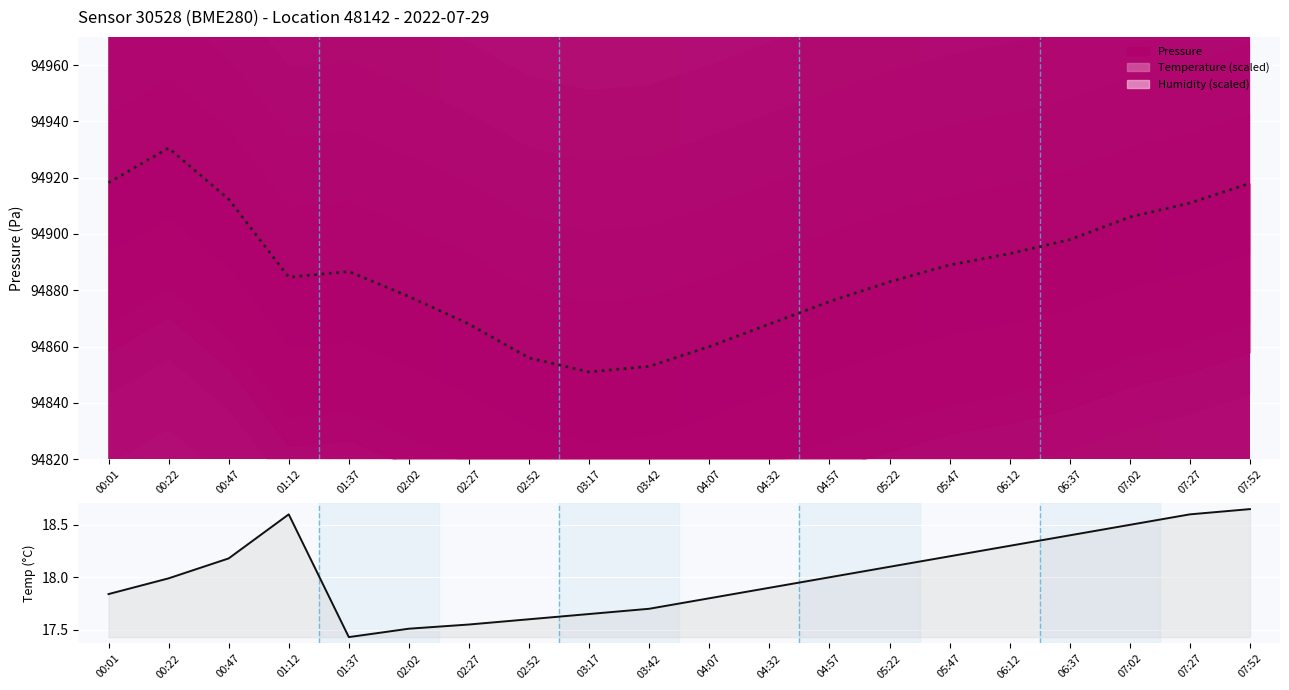

Which series has the widest spread of values?

pressure (observed)